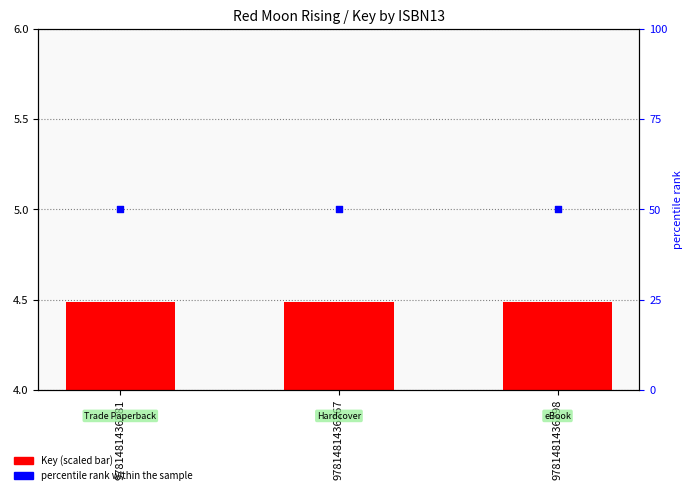

What are all the series names shown in the legend?

Key (scaled), percentile rank within the sample